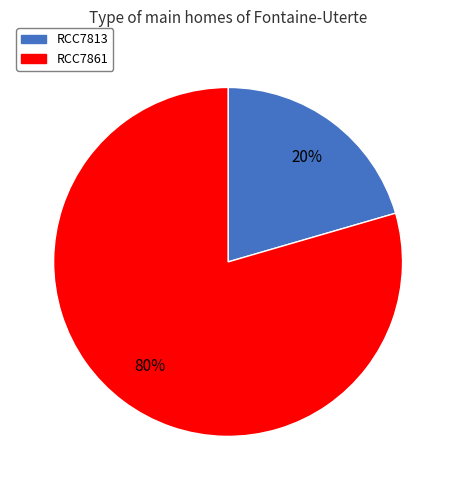

Count the number of slices in the pie.

2